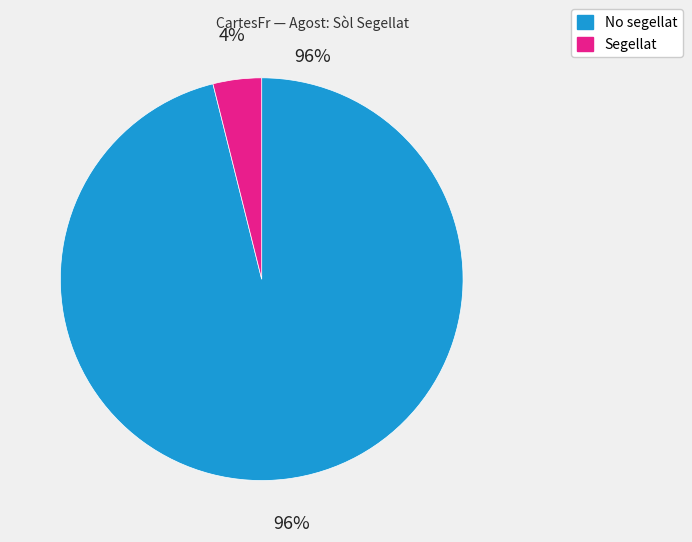

Between No segellat and Segellat, which is larger?

No segellat